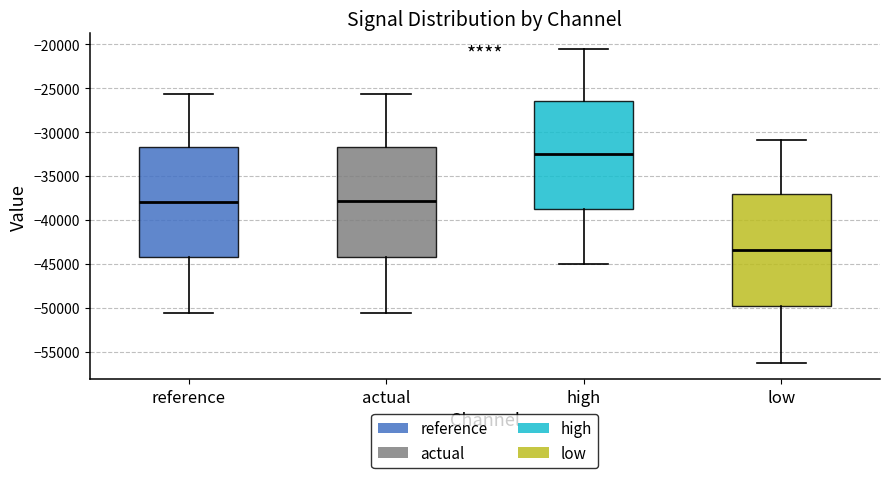

Where does the upper whisker of the box for reference end on the y-axis? The values are not printed on the chart, so give them approximately, as read against the axis.

-25500